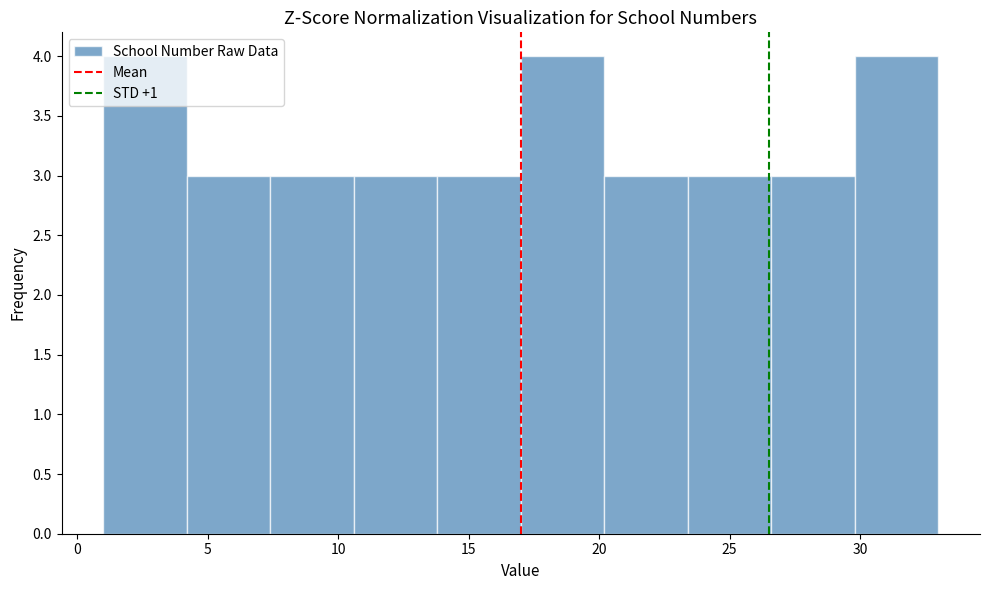

Reading left to right, list every bar in this chart as the range it spans on the x-axis followed by its height. Neither the bar edges nor the heights are printed on the chart, so give them approximately, as read against the axes.

1.0 to 4.2: 4
4.2 to 7.4: 3
7.4 to 10.6: 3
10.6 to 13.8: 3
13.8 to 17.0: 3
17.0 to 20.2: 4
20.2 to 23.4: 3
23.4 to 26.6: 3
26.6 to 29.8: 3
29.8 to 33.0: 4